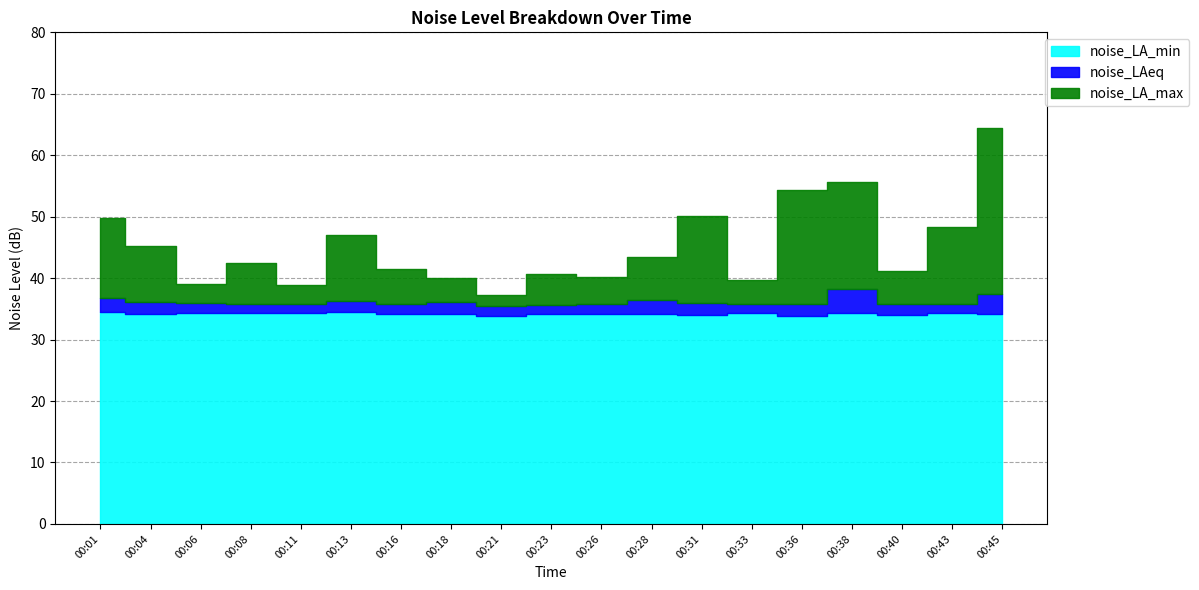

Reading left to right, transcribe all the data shown in this chart.

noise_LA_max: 49.8	45.3	39.0	42.4	38.9	47.1	41.4	40.0	37.2	40.7	40.1	43.4	50.0	39.8	54.4	55.6	41.2	48.3	64.4
noise_LAeq: 36.8	36.1	35.9	35.8	35.9	36.4	35.8	36.1	35.5	35.6	35.8	36.4	35.9	35.9	35.9	38.2	35.9	35.7	37.4
noise_LA_min: 34.5	34.2	34.3	34.4	34.3	34.5	34.2	34.1	33.9	34.1	34.2	34.1	34.0	34.3	33.9	34.3	34.0	34.3	34.1